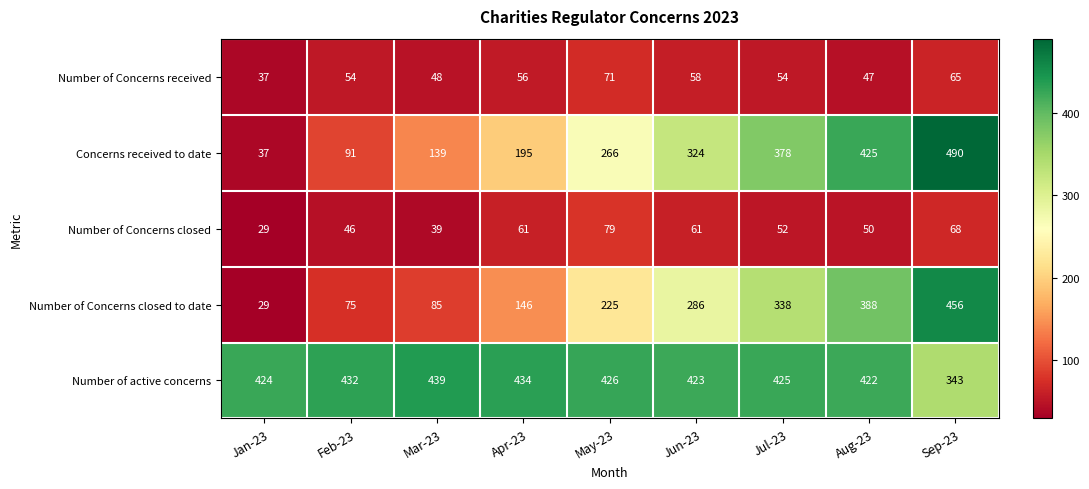

What is the average value of the Concerns received to date series?

261